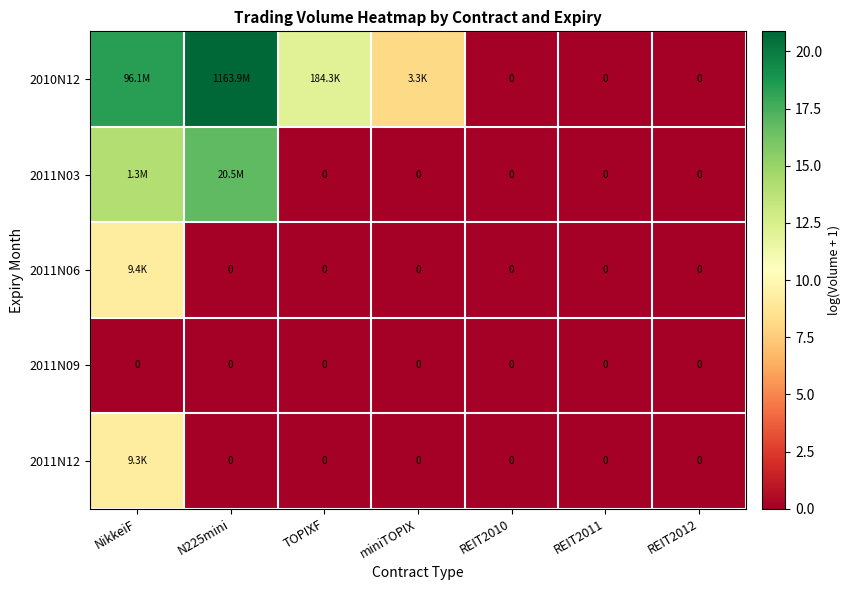

At NikkeiF, list the series in order from smallest to largest.

2011N09, 2011N12, 2011N06, 2011N03, 2010N12